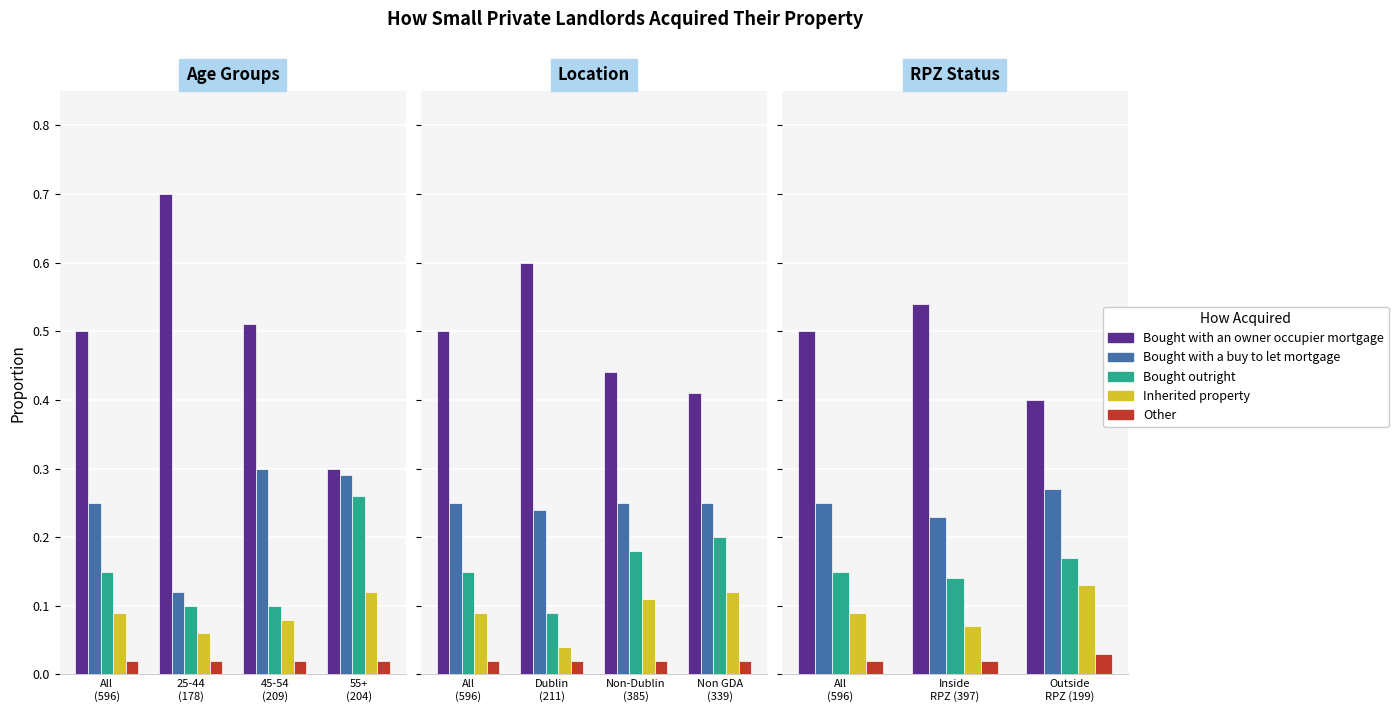

What position from the left is Inside RPZ (397)?

2